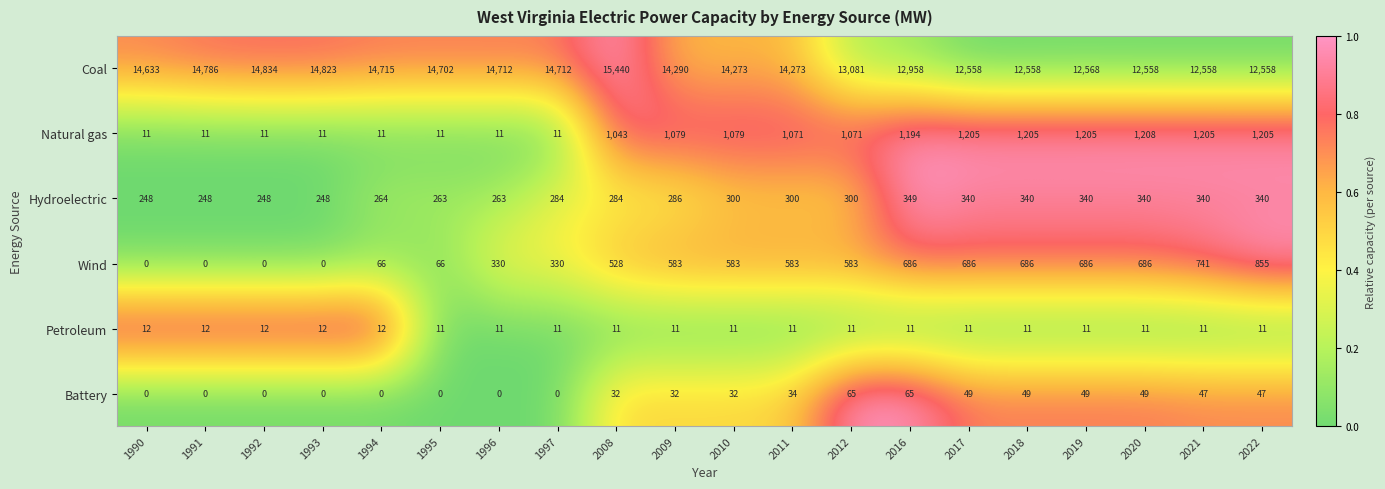

Which series changed the most between 1994 and 2022?

Coal